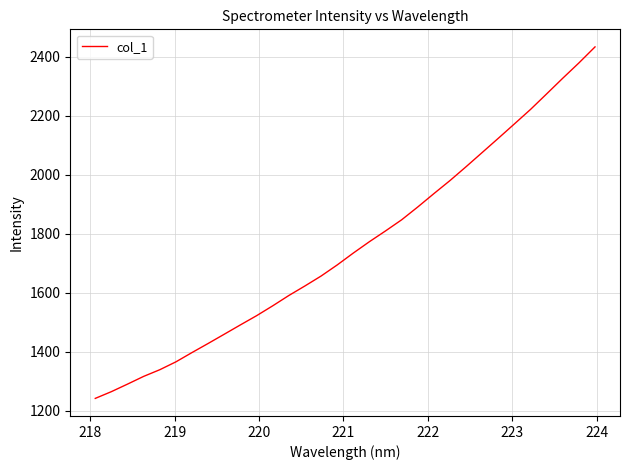

What is the minimum value shown in the chart?

1242.1